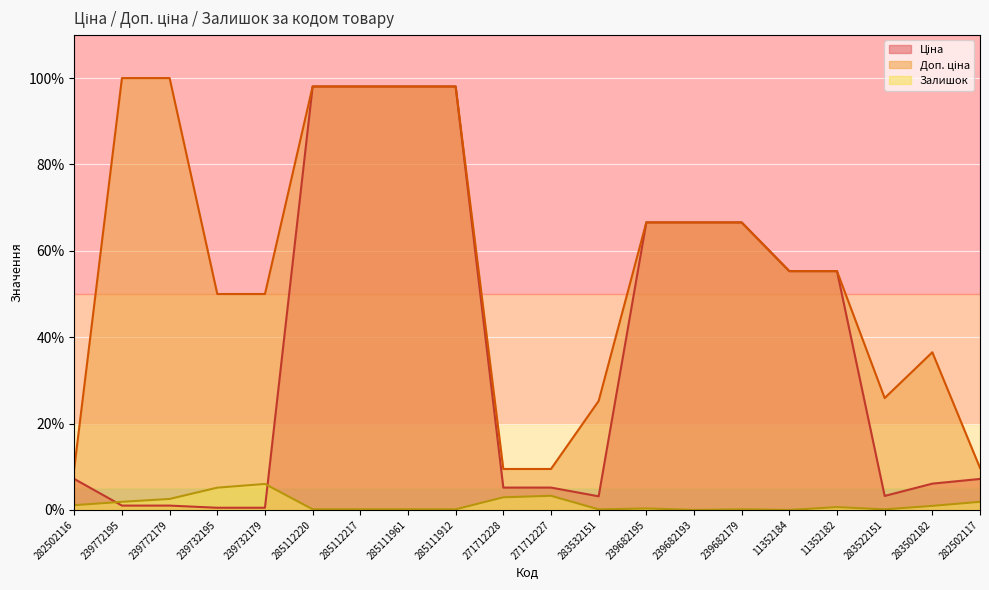

What are all the series names shown in the legend?

Ціна, Доп. ціна, Залишок